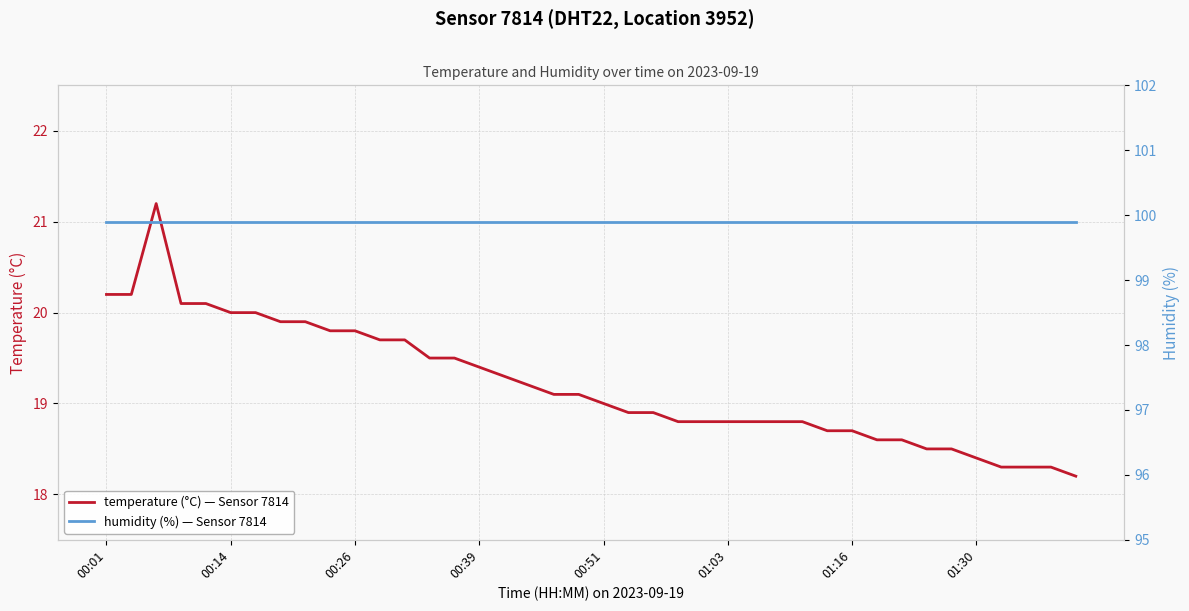

What are all the series names shown in the legend?

temperature (°C) — Sensor 7814, humidity (%) — Sensor 7814